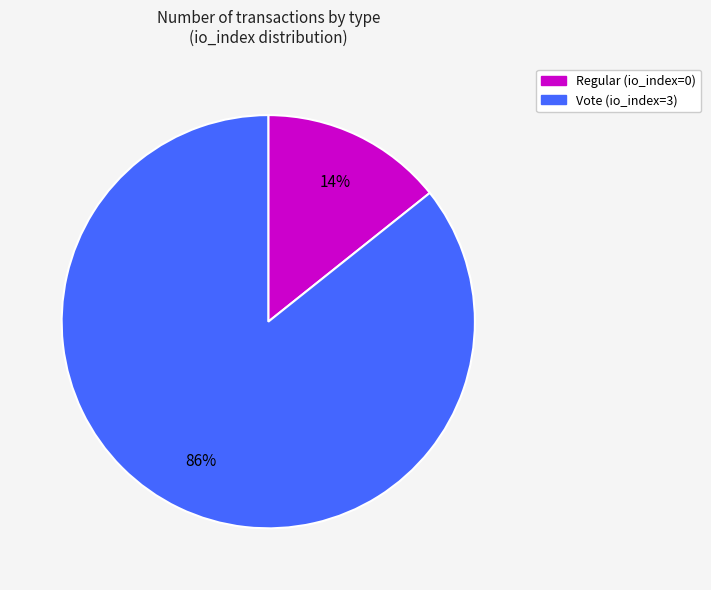

Which slice is the smallest?

Regular (io_index=0)